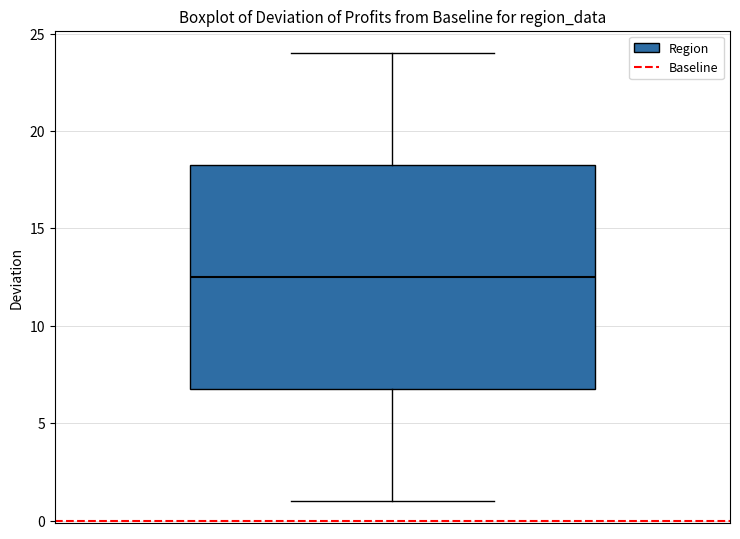

Where does the median line of the box sit on the y-axis? The values are not printed on the chart, so give them approximately, as read against the axis.

12.5